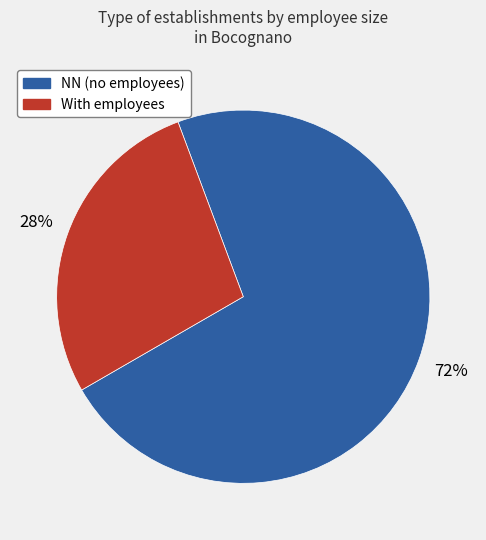

Is there a majority slice in this chart?

Yes